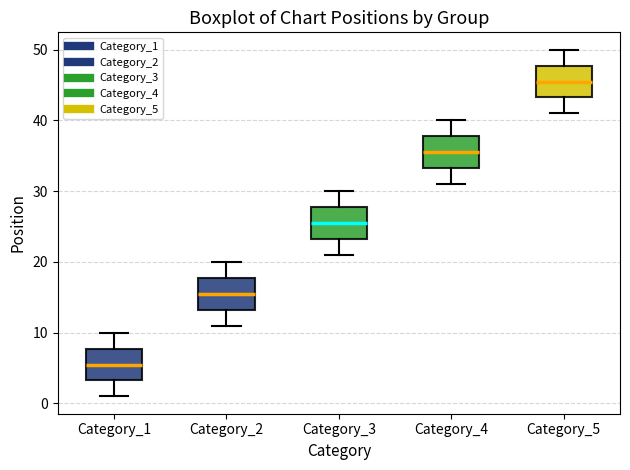

Reading left to right, transcribe this box plot: for each box, give where its median line is, the range the box spans, and where its two whiskers end, as read against the y-axis. The values are not printed on the chart, so give them approximately, as read against the axis.

Category_1: median 6, box 3 to 8, whiskers 1 to 10
Category_2: median 16, box 13 to 18, whiskers 11 to 20
Category_3: median 26, box 23 to 28, whiskers 21 to 30
Category_4: median 36, box 33 to 38, whiskers 31 to 40
Category_5: median 46, box 43 to 48, whiskers 41 to 50